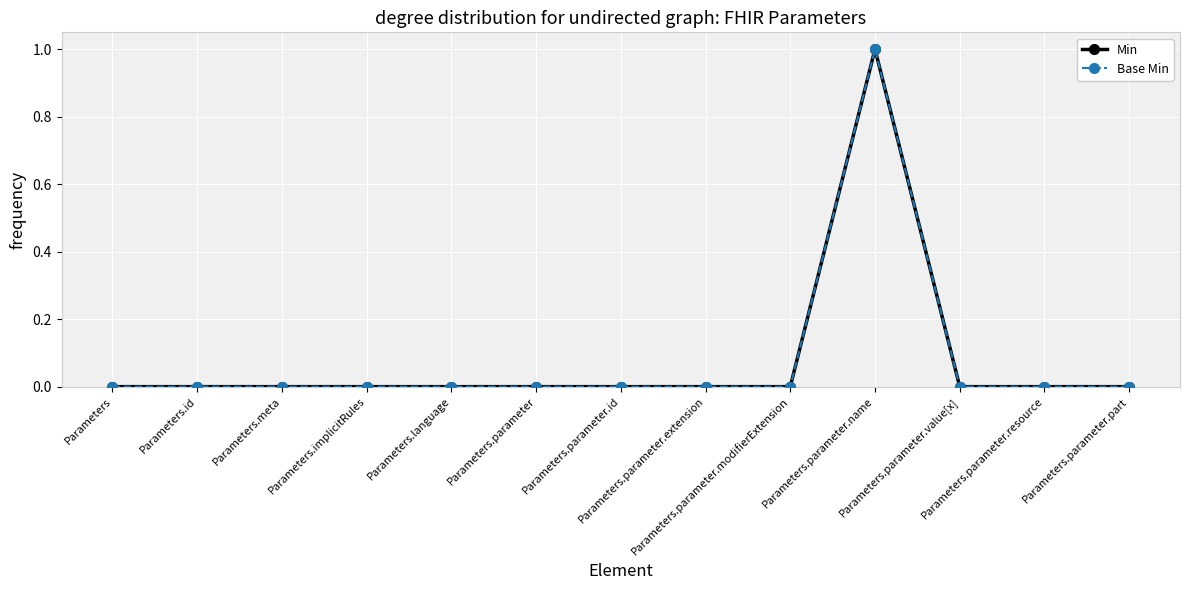

Reading right to left, transcribe all the data shown in this chart.

Min: Parameters.parameter.part=0	Parameters.parameter.resource=0	Parameters.parameter.value[x]=0	Parameters.parameter.name=1	Parameters.parameter.modifierExtension=0	Parameters.parameter.extension=0	Parameters.parameter.id=0	Parameters.parameter=0	Parameters.language=0	Parameters.implicitRules=0	Parameters.meta=0	Parameters.id=0	Parameters=0
Base Min: Parameters.parameter.part=0	Parameters.parameter.resource=0	Parameters.parameter.value[x]=0	Parameters.parameter.name=1	Parameters.parameter.modifierExtension=0	Parameters.parameter.extension=0	Parameters.parameter.id=0	Parameters.parameter=0	Parameters.language=0	Parameters.implicitRules=0	Parameters.meta=0	Parameters.id=0	Parameters=0